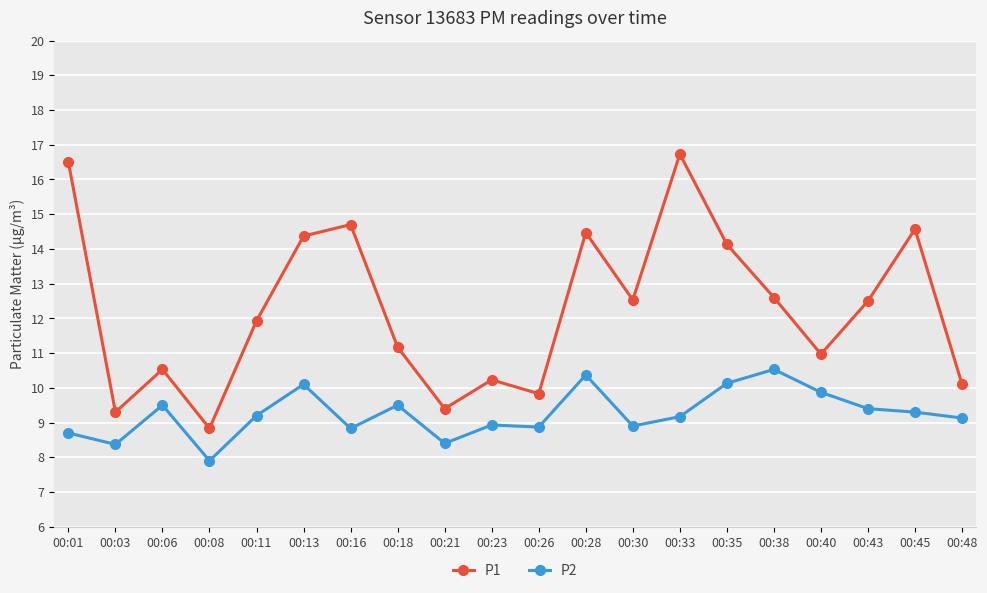

Does the chart have visible grid lines?

Yes